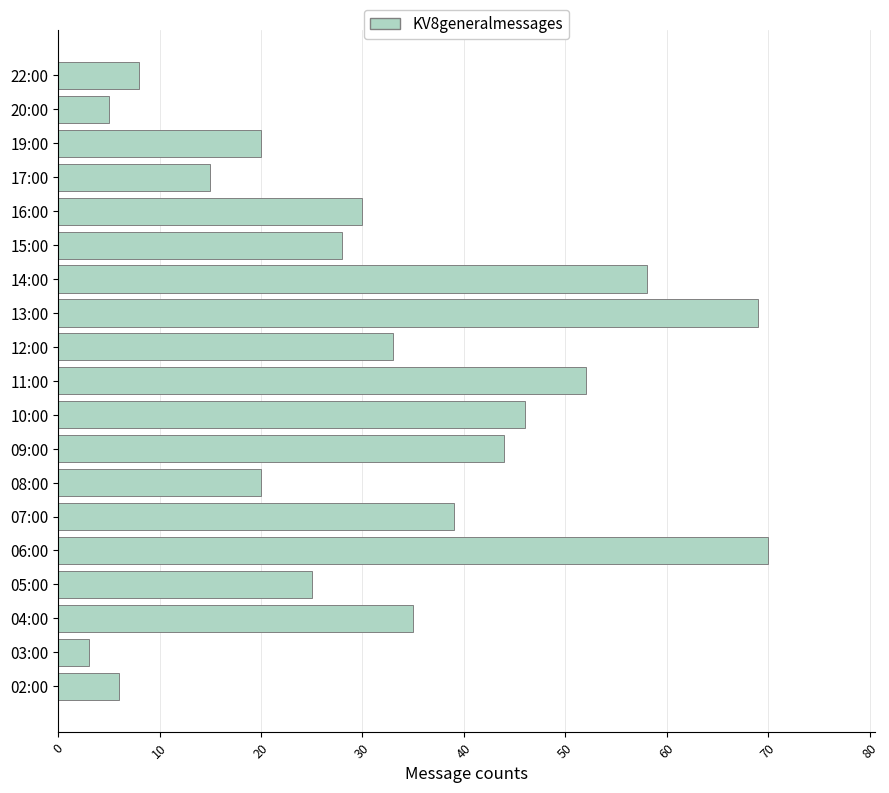

What is the greatest value displayed?

70